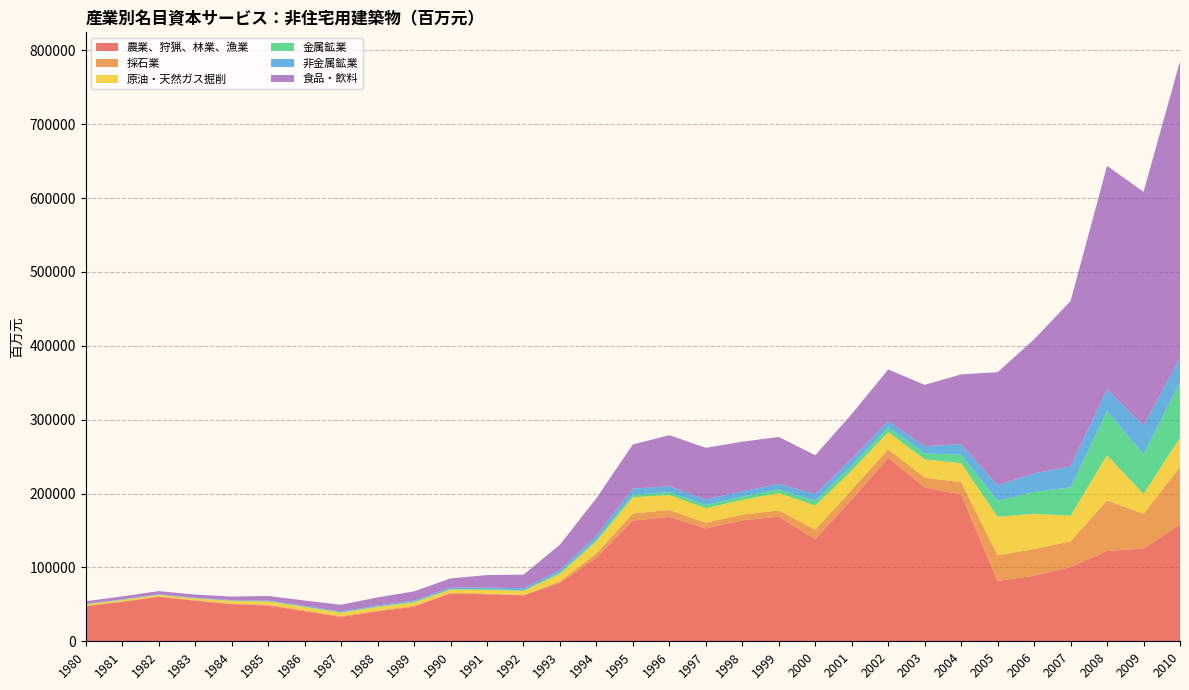

Reading left to right, what are all the values shown in this chart?

農業、狩猟、林業、漁業: 47330.8	53426.6	60187.5	54966.6	50295.5	48479.2	40683.9	32890.4	40545.8	46787.2	64848.2	63619.0	62362.5	78868.4	113396.2	163440.0	168322.6	152854.3	163766.4	168651.7	138257.3	192016.0	248229.6	208400.2	198607.7	81792.0	88709.6	100547.1	122237.2	125528.4	158312.5
採石業: 744.6	622.0	580.7	695.7	586.7	877.5	1273.1	1137.6	956.4	1125.1	807.5	1125.7	-70.1	2316.0	5437.8	9602.6	9410.6	7682.8	7733.9	8626.2	12892.0	12915.5	11709.6	13167.0	16802.8	34945.2	36075.6	34691.5	68726.8	47029.4	77876.9
原油・天然ガス掘削: 1935.0	1901.3	2031.2	2364.7	3919.5	4554.9	4523.4	4705.1	5008.4	4836.4	4334.3	4825.5	5909.7	10111.7	16549.2	21889.8	20334.8	19585.4	19863.1	23411.7	32489.1	26206.6	23072.2	24791.0	25644.2	51838.8	47802.0	34802.0	60928.6	26960.7	39390.6
金属鉱業: 449.0	372.4	312.1	278.7	235.9	399.2	563.0	594.1	646.5	827.5	687.8	1092.4	727.1	1617.4	2665.8	3518.8	3928.6	4445.1	4451.6	4998.7	6327.1	6794.3	6744.8	7980.5	11489.0	21655.8	29687.3	38353.4	59848.8	53471.7	75016.9
非金属鉱業: 470.1	450.4	588.8	528.8	762.2	841.7	1031.5	1155.4	1273.2	1607.6	1931.5	2165.9	2763.8	3421.9	5015.6	8220.6	7812.1	7307.1	7186.6	7559.2	9190.4	8963.3	8225.3	9772.7	14263.5	20999.8	24880.5	28406.9	29518.4	38802.5	33206.1
食品・飲料: 3280.7	3995.8	4219.1	4365.7	4712.4	6208.6	7094.4	9005.7	10987.6	12382.0	12482.6	16835.4	18459.8	34472.7	50605.5	59869.8	69171.2	70058.4	67219.5	63405.4	52706.8	60831.5	69999.8	83070.7	94505.2	153089.9	181601.0	223825.3	302416.1	316682.3	401311.7